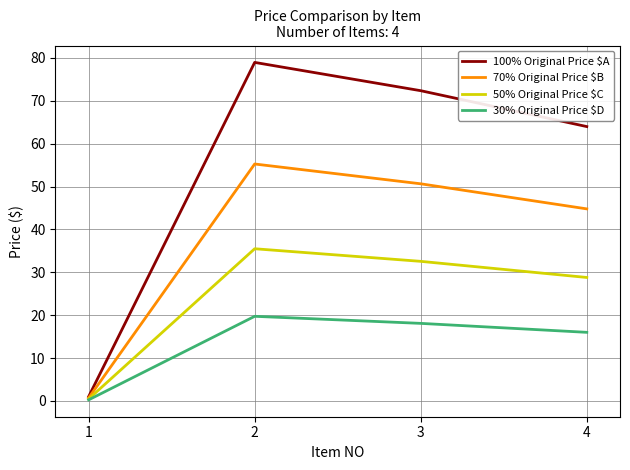

Is it true that 70% Original Price $B equals 44.8 at 4?

True